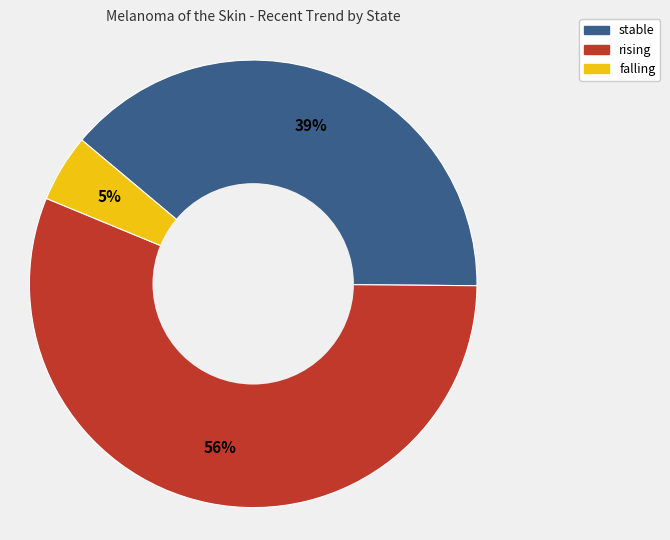

Rank the categories by value from lowest to highest.

falling, stable, rising